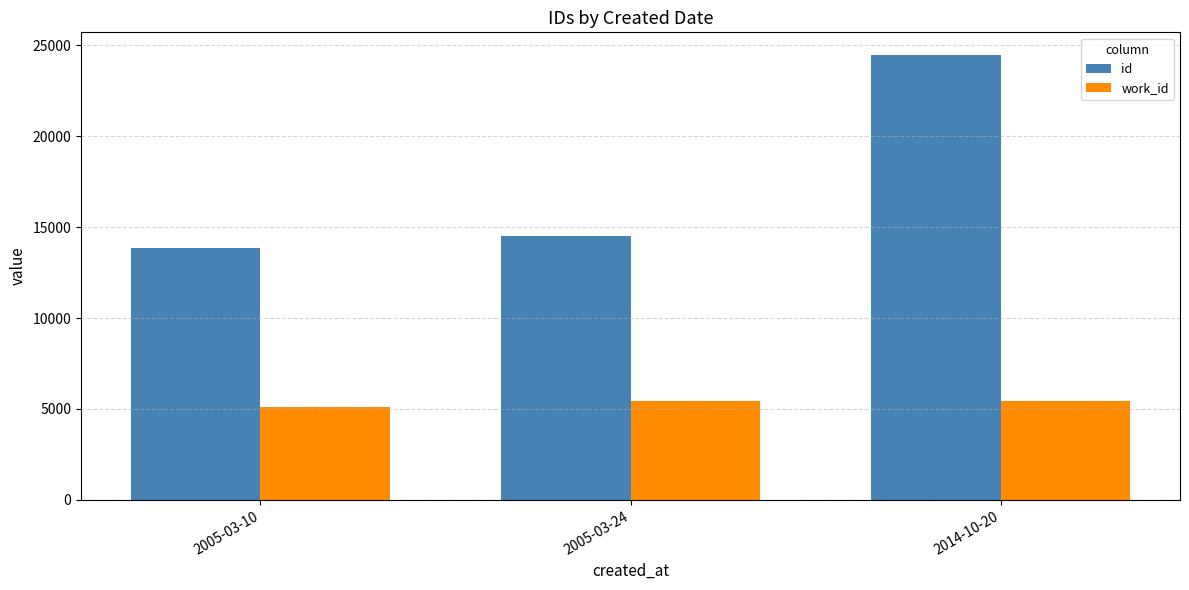

What is the greatest value displayed?

24483